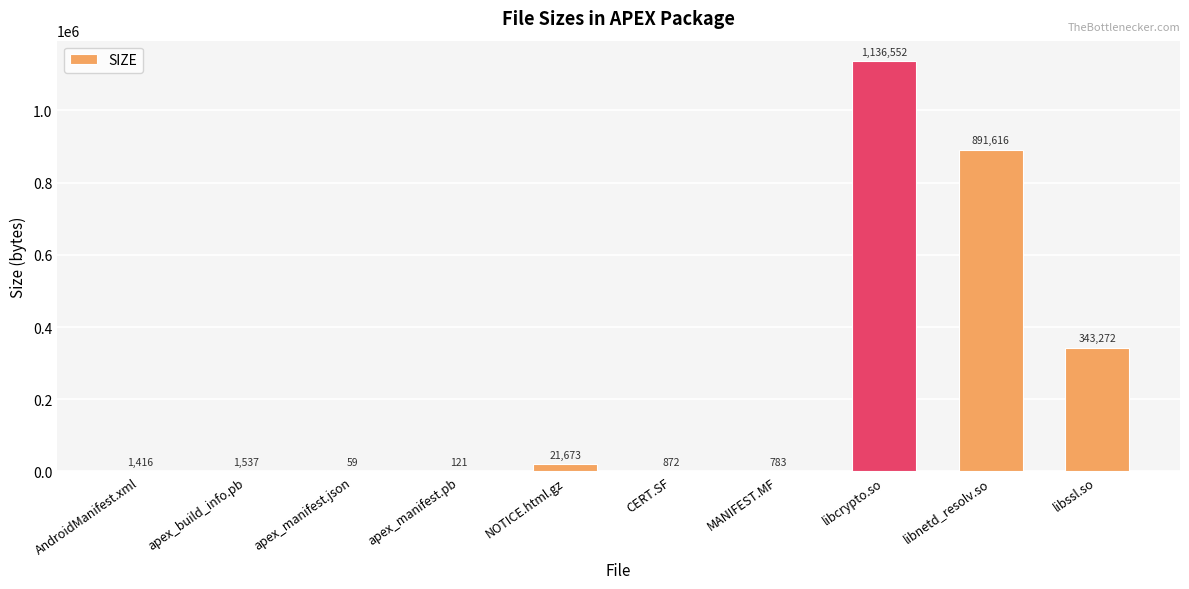

At which label is the value closest to 568305?

libssl.so